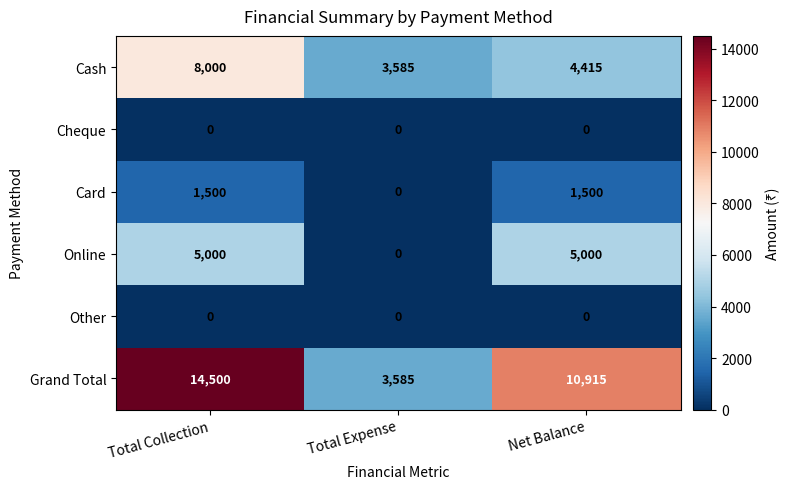

Which series has the largest range (max minus min)?

Grand Total